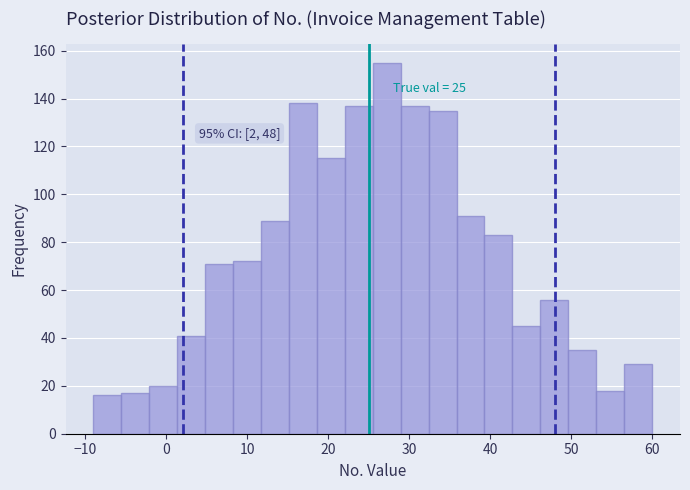

Read against the x-axis, roughly where is the centre of the tallest bar?

27